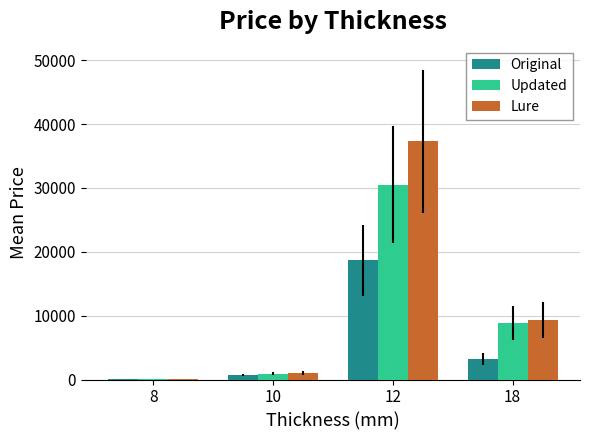

True or false: Original has a value of 12621.7 at 12.

False